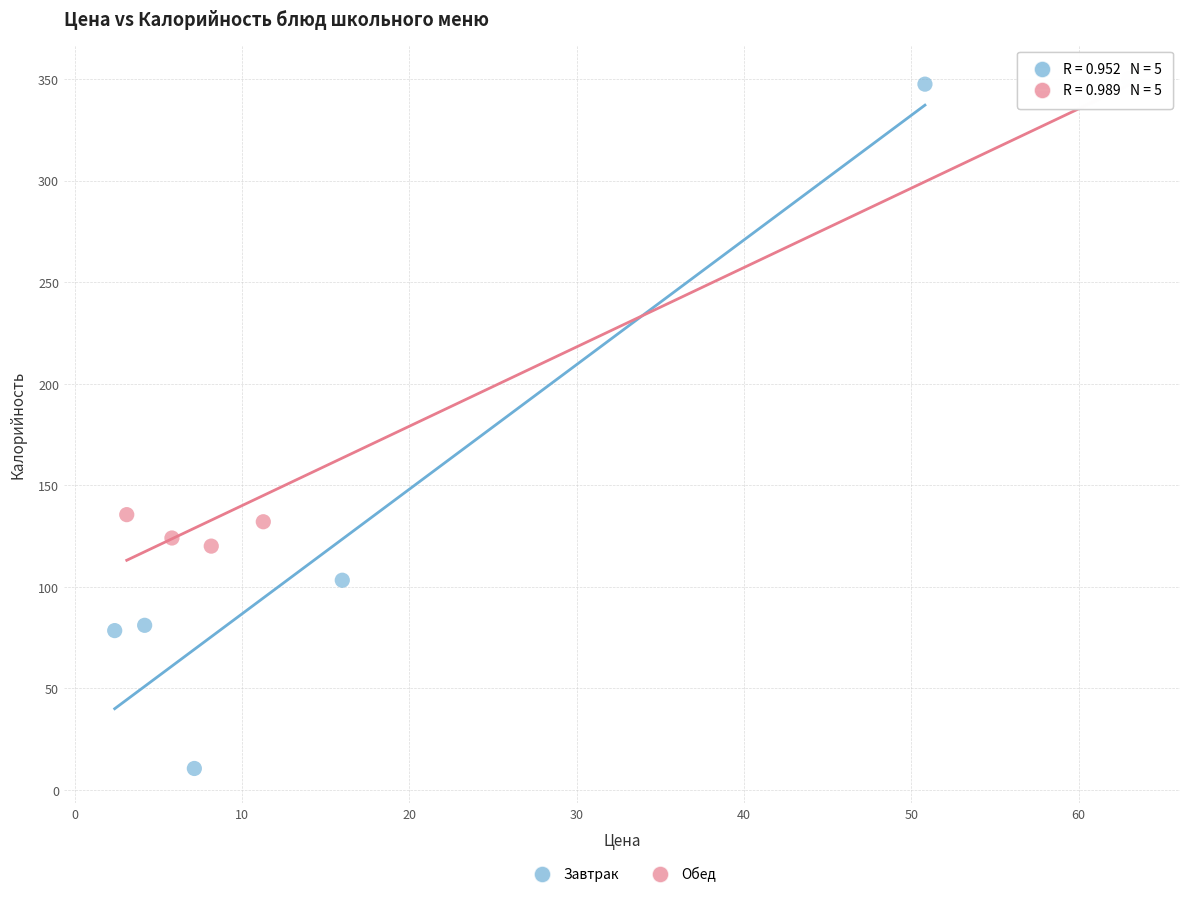

Which series reaches the minimum Y coordinate?

Завтрак